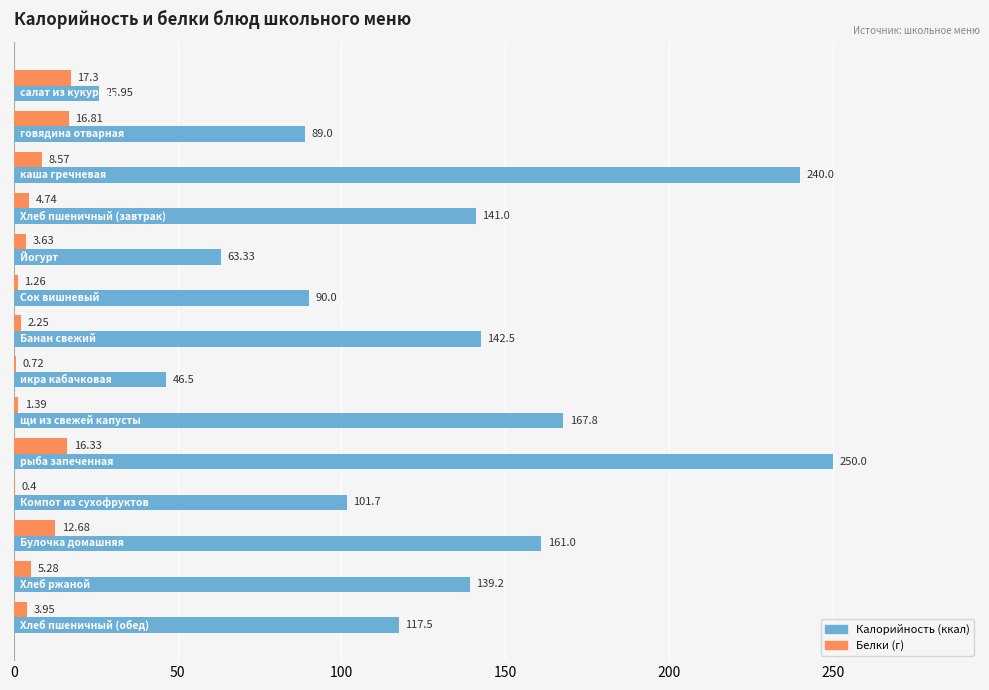

Count the number of data series in this chart.

2